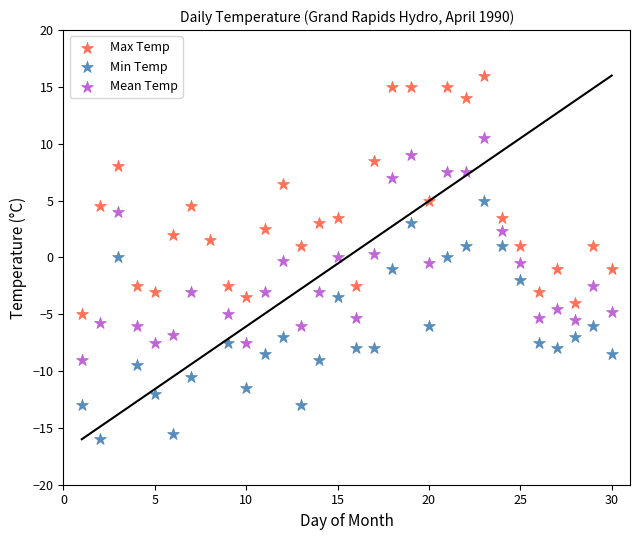

Which series reaches the maximum Y coordinate?

Max Temp